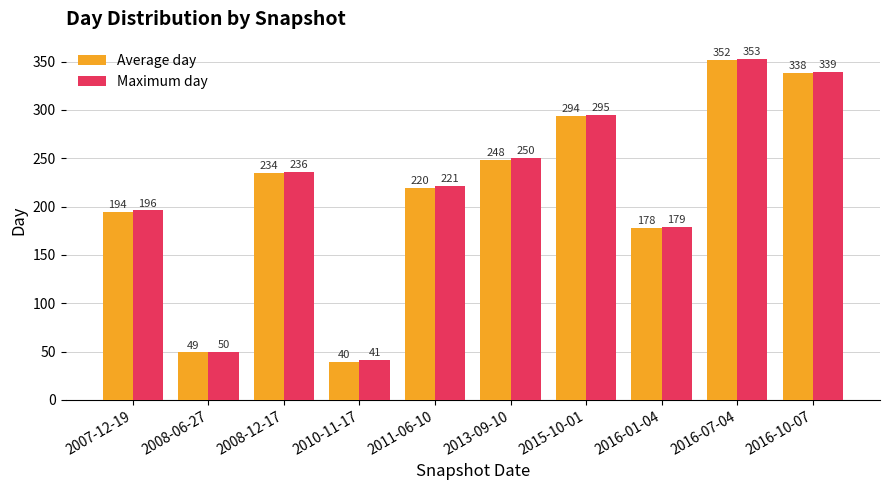

Where is Average day nearest to the value 195?

2007-12-19